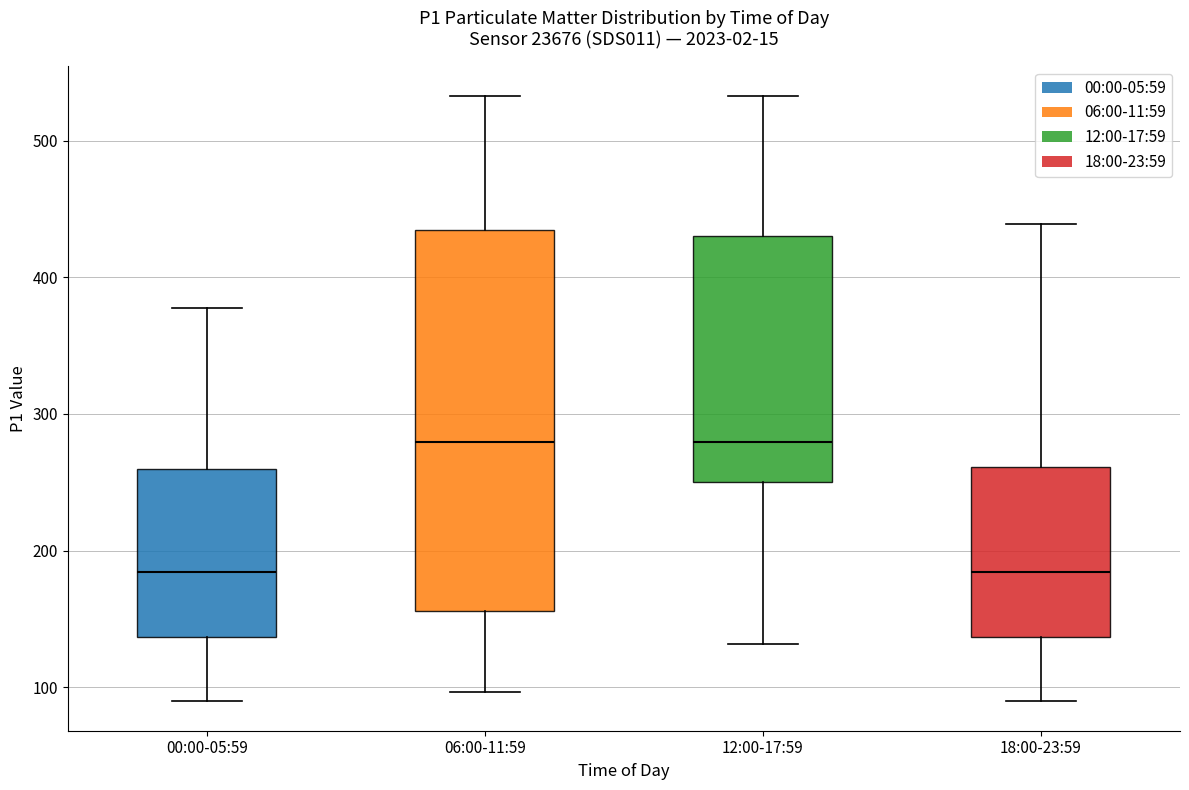

Reading left to right, read every box against the y-axis: the position of its median line, the range the box covers, and the ends of its whiskers. The values are not printed on the chart, so give them approximately, as read against the axis.

00:00-05:59: median 180, box 140 to 260, whiskers 90 to 380
06:00-11:59: median 280, box 160 to 430, whiskers 100 to 530
12:00-17:59: median 280, box 250 to 430, whiskers 130 to 530
18:00-23:59: median 180, box 140 to 260, whiskers 90 to 440